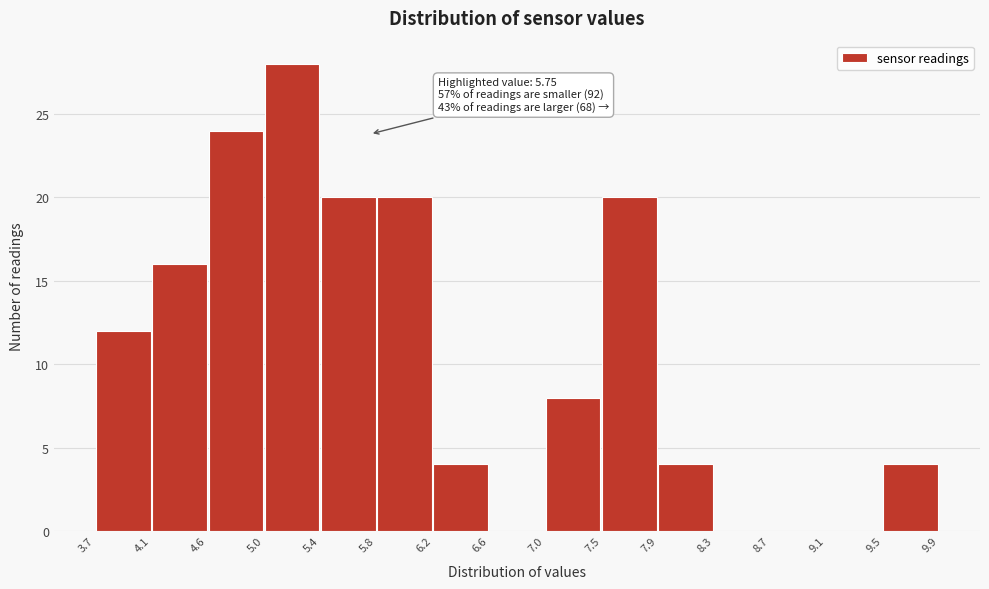

Which range on the x-axis has the tallest bar?

5.0 to 5.4